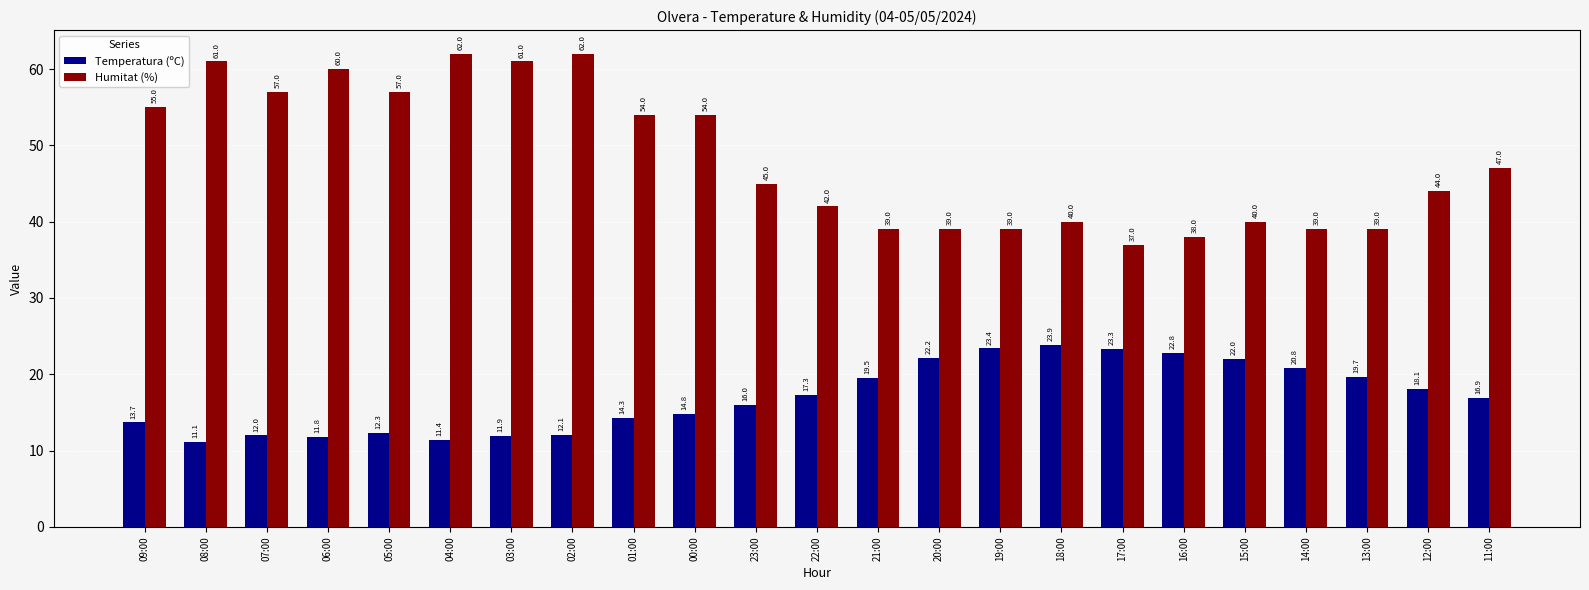

Rank the series at 05:00 from lowest to highest value.

Temperatura (ºC), Humitat (%)